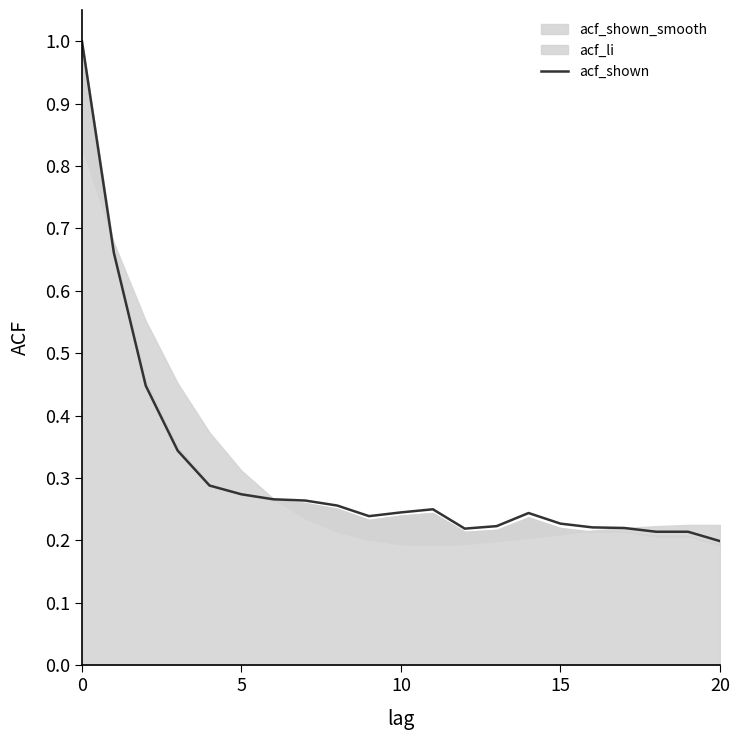

Read the value at 7.

0.3